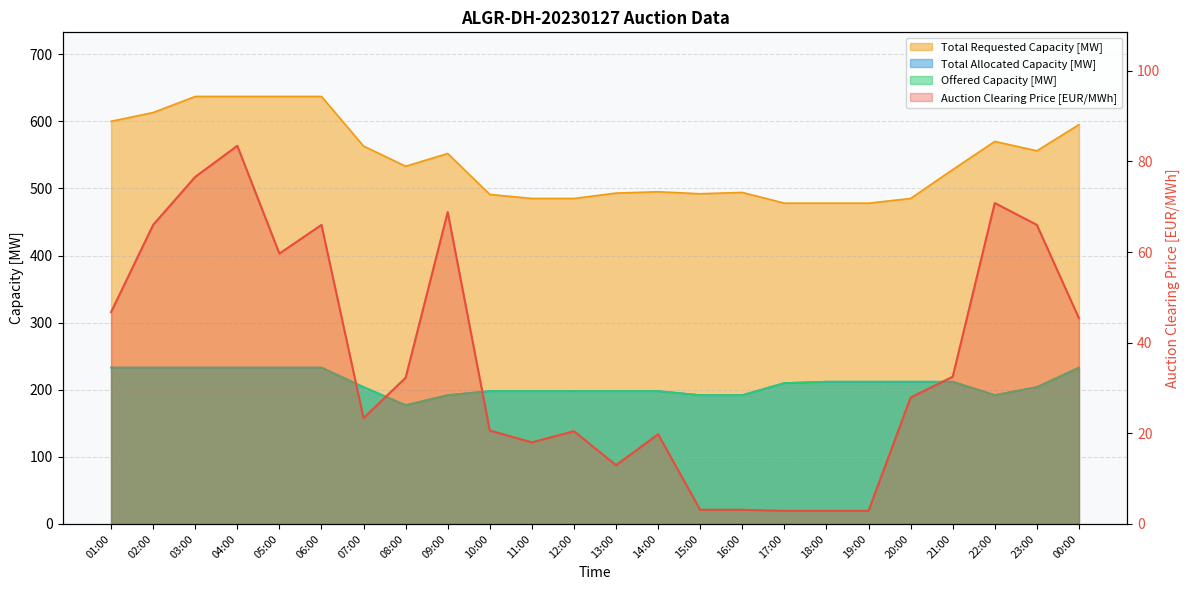

Reading left to right, transcribe all the data shown in this chart.

Auction Clearing Price [EUR/MWh]: 46.8	66.0	76.6	83.5	59.7	66.0	23.4	32.3	68.8	20.6	18.0	20.5	13.0	19.8	3.1	3.1	2.9	2.9	2.9	27.9	32.5	70.8	66.0	45.4
Offered Capacity [MW]: 233.0	233.0	233.0	233.0	233.0	233.0	204.0	177.0	192.0	198.0	198.0	198.0	198.0	198.0	192.0	192.0	210.0	212.0	212.0	212.0	212.0	192.0	204.0	233.0
Total Allocated Capacity [MW]: 233.0	233.0	233.0	233.0	233.0	233.0	204.0	177.0	192.0	198.0	198.0	198.0	198.0	198.0	192.0	192.0	210.0	212.0	212.0	212.0	212.0	192.0	204.0	233.0
Total Requested Capacity [MW]: 600.0	613.0	637.0	637.0	637.0	637.0	563.0	533.0	552.0	491.0	485.0	485.0	493.0	495.0	492.0	494.0	478.0	478.0	478.0	485.0	528.0	570.0	556.0	595.0